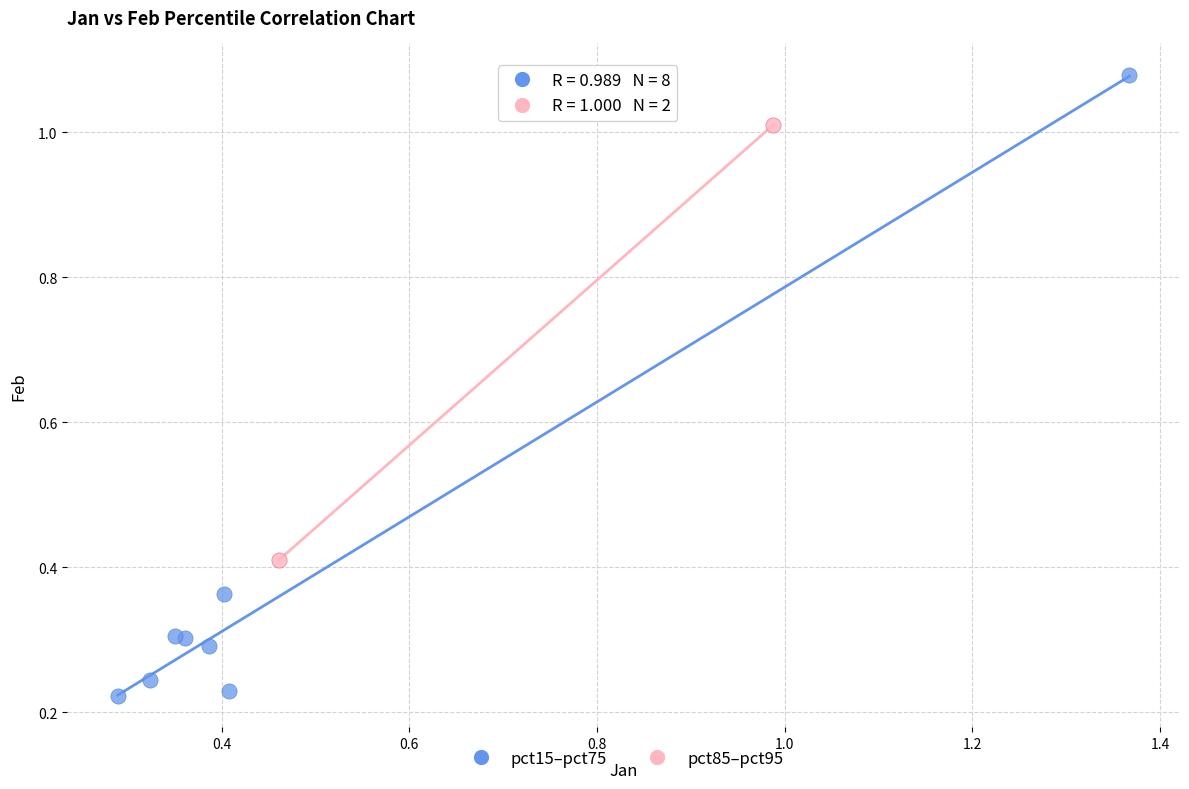

Which series contains the highest Y value?

pct15–pct75